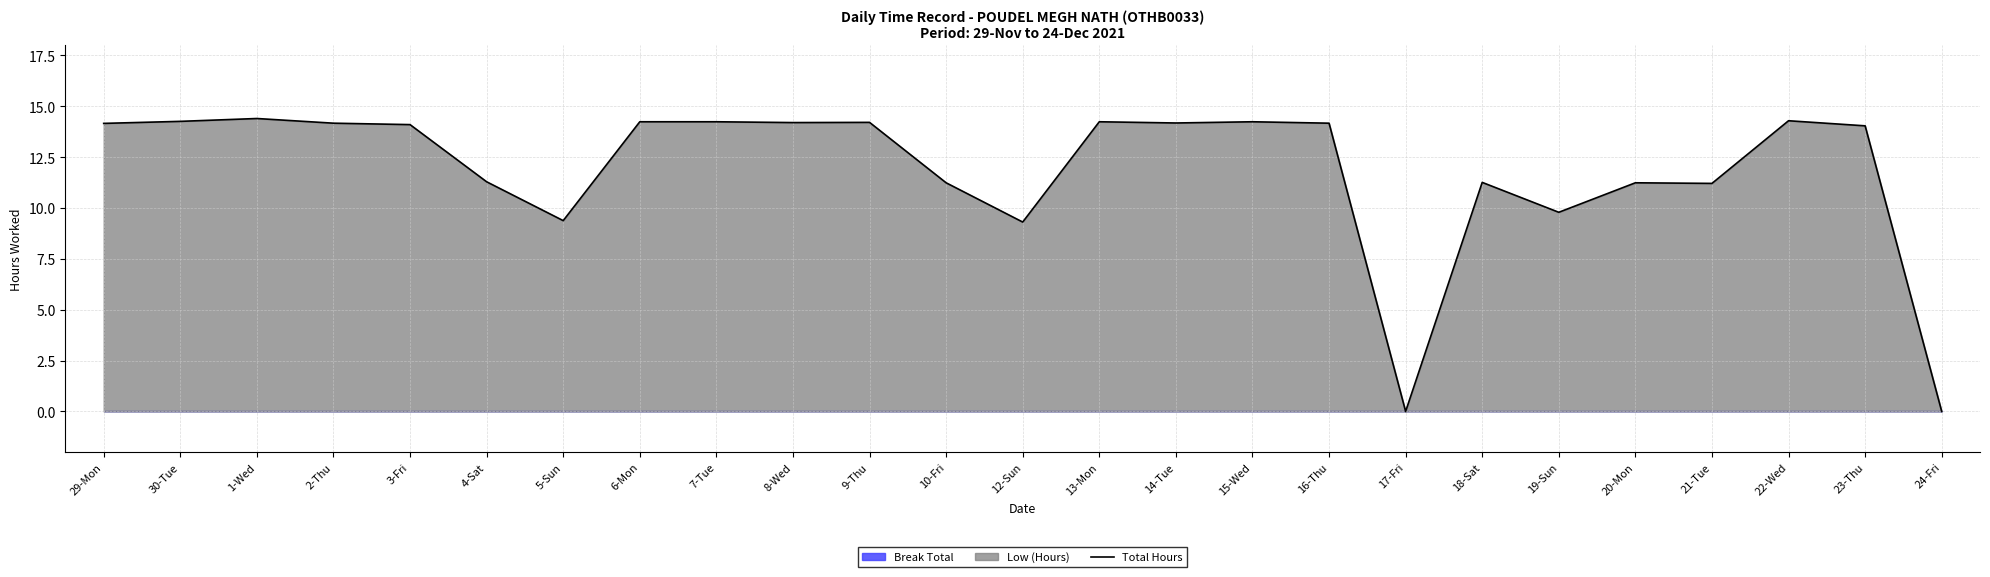

Between 19-Sun and 14-Tue, which is larger?

14-Tue